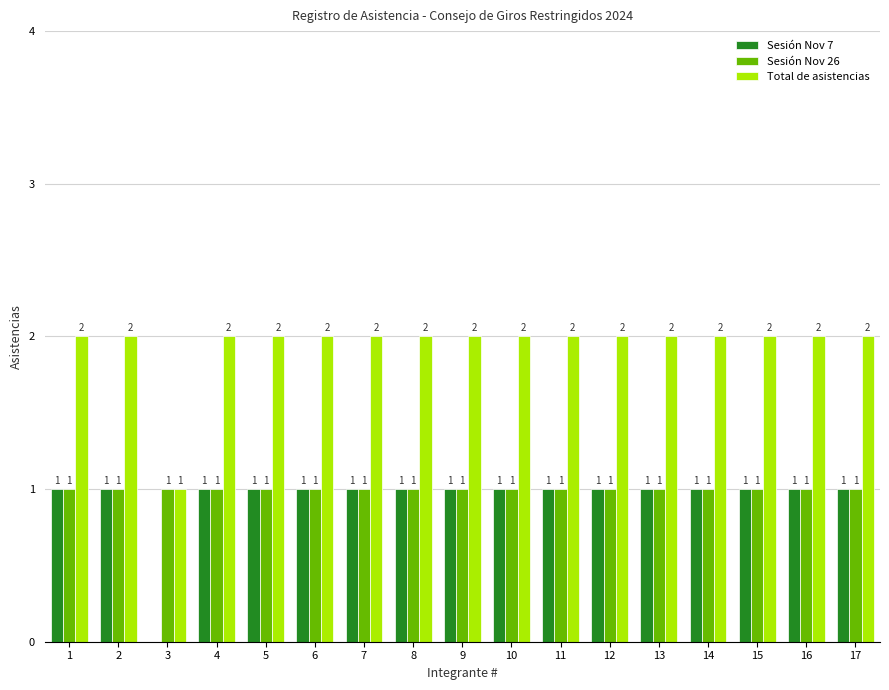

Is the value of Sesión Nov 7 at 3 greater than the value of Total de asistencias at 13?

No